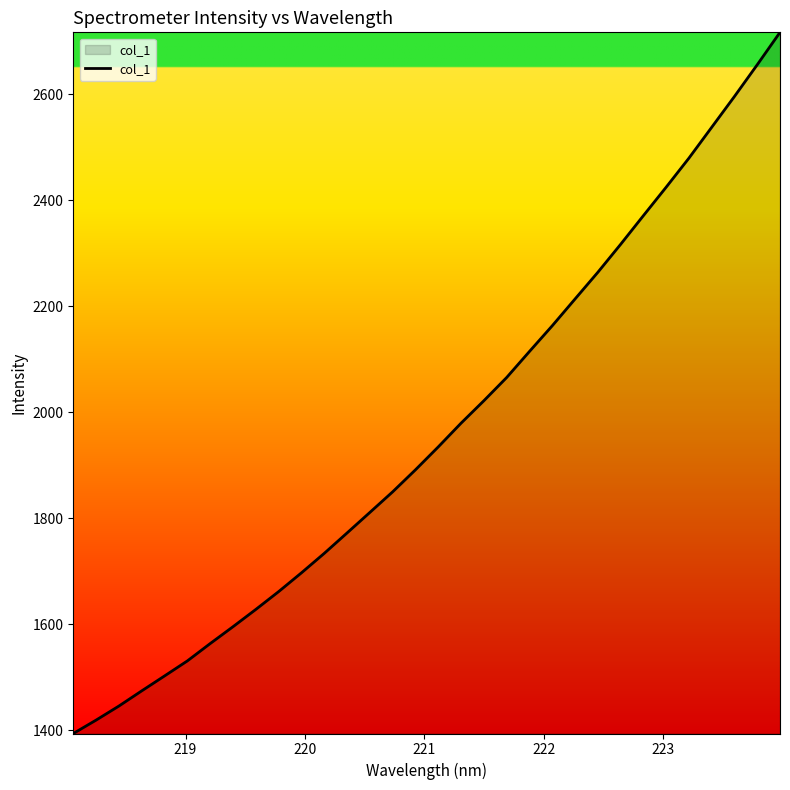

What is the minimum value shown in the chart?

1393.7